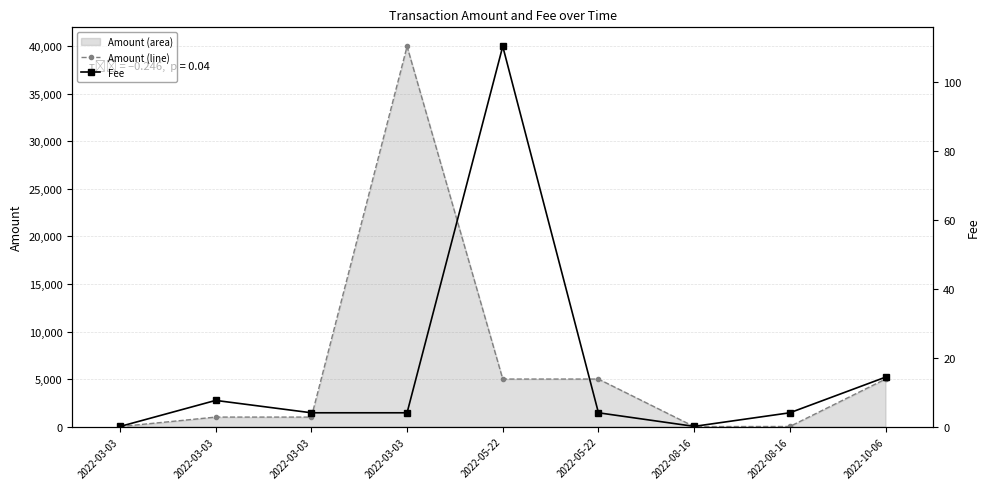

Rank the series at 2022-03-03 from lowest to highest value.

Amount (line), Fee